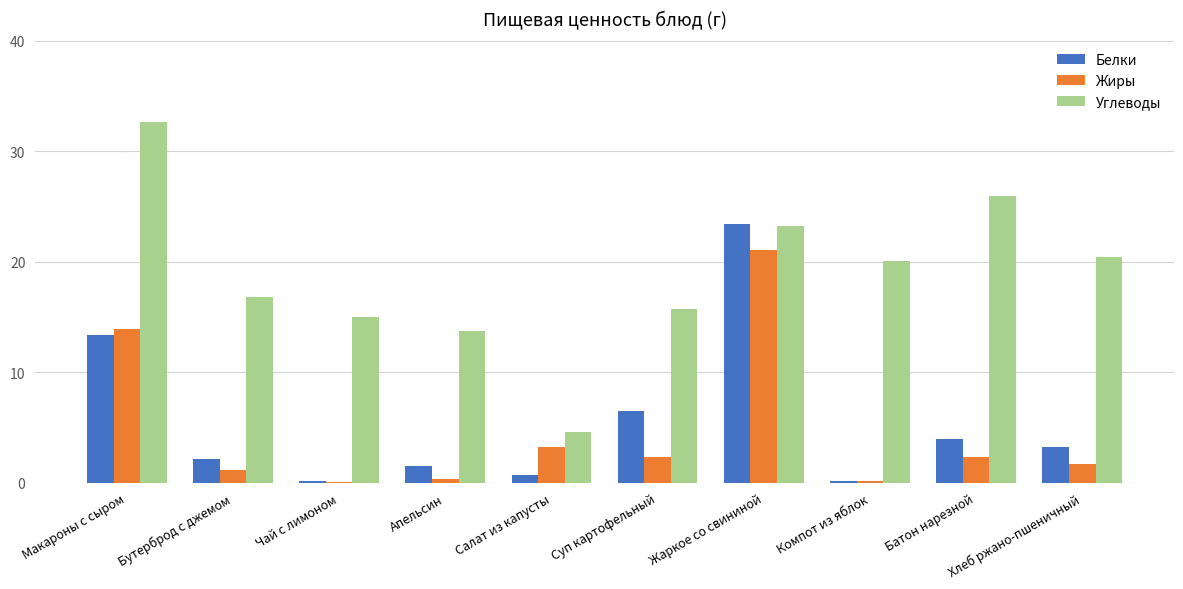

What is the sum of all Жиры values?

46.4